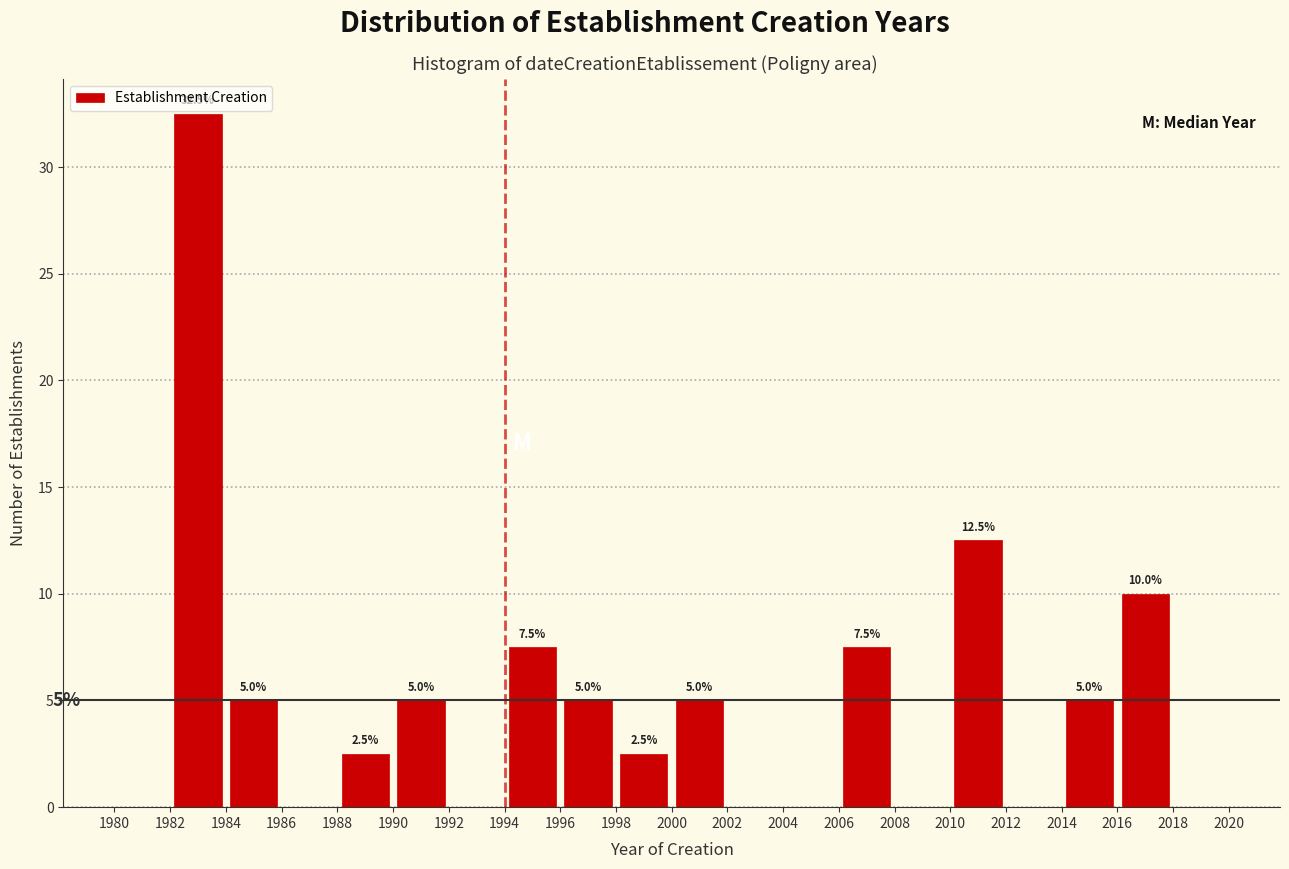

Over which range of the x-axis is the bar tallest?

1982 to 1984